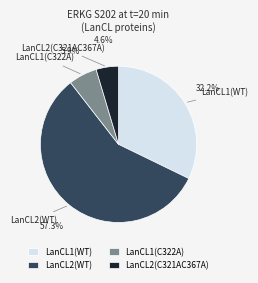

What percentage is the LanCL2(WT) slice, to the nearest percent?

57%